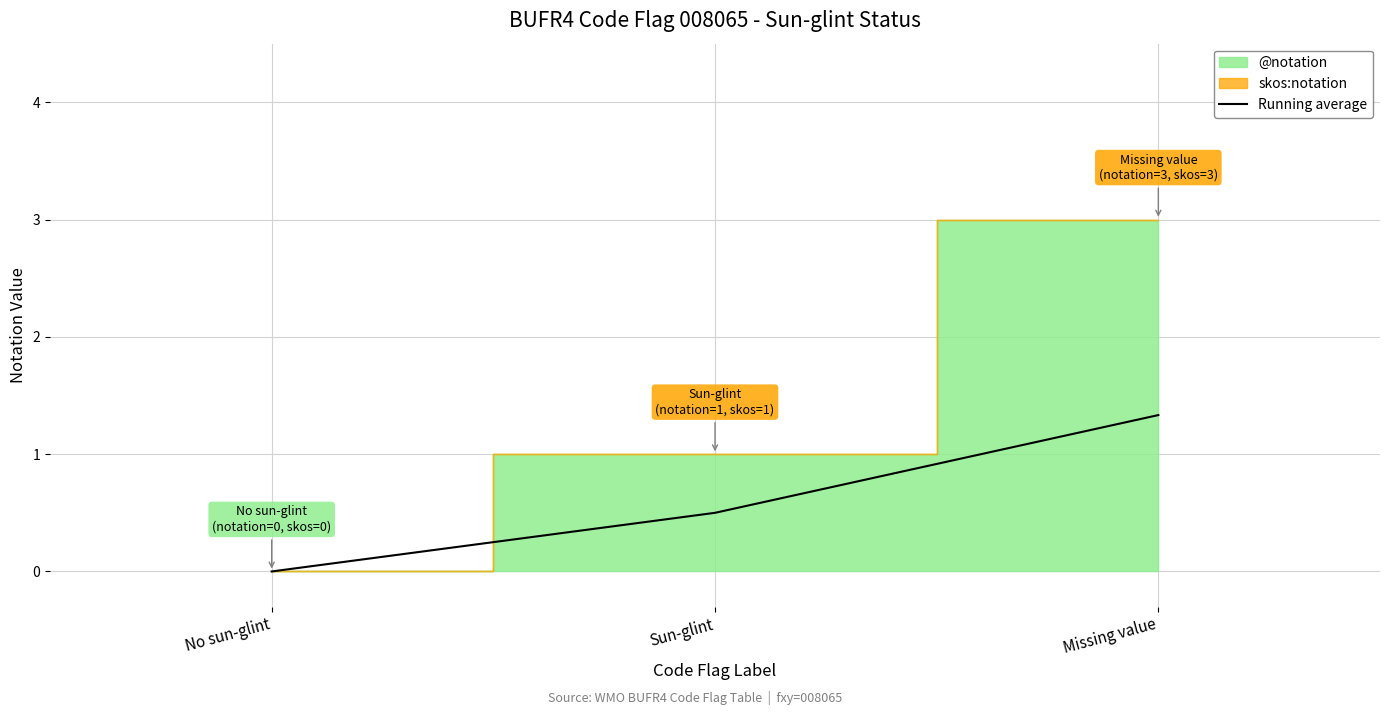

How many data points are above 0?

2